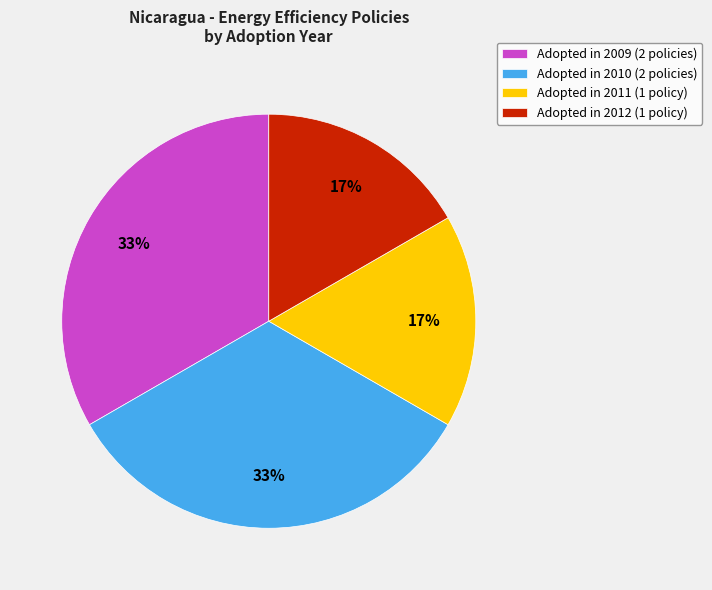

To the nearest percent, what is the average slice percentage?

25%